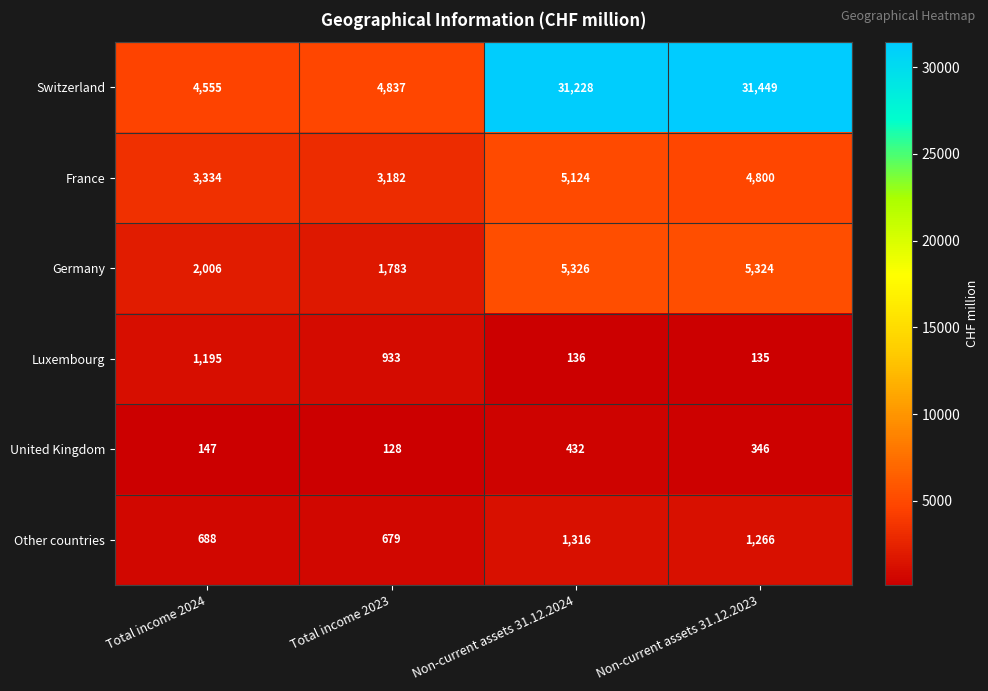

Reading right to left, transcribe all the data shown in this chart.

Switzerland: Non-current assets 31.12.2023=31449	Non-current assets 31.12.2024=31228	Total income 2023=4837	Total income 2024=4555
France: Non-current assets 31.12.2023=4800	Non-current assets 31.12.2024=5124	Total income 2023=3182	Total income 2024=3334
Germany: Non-current assets 31.12.2023=5324	Non-current assets 31.12.2024=5326	Total income 2023=1783	Total income 2024=2006
Luxembourg: Non-current assets 31.12.2023=135	Non-current assets 31.12.2024=136	Total income 2023=933	Total income 2024=1195
United Kingdom: Non-current assets 31.12.2023=346	Non-current assets 31.12.2024=432	Total income 2023=128	Total income 2024=147
Other countries: Non-current assets 31.12.2023=1266	Non-current assets 31.12.2024=1316	Total income 2023=679	Total income 2024=688